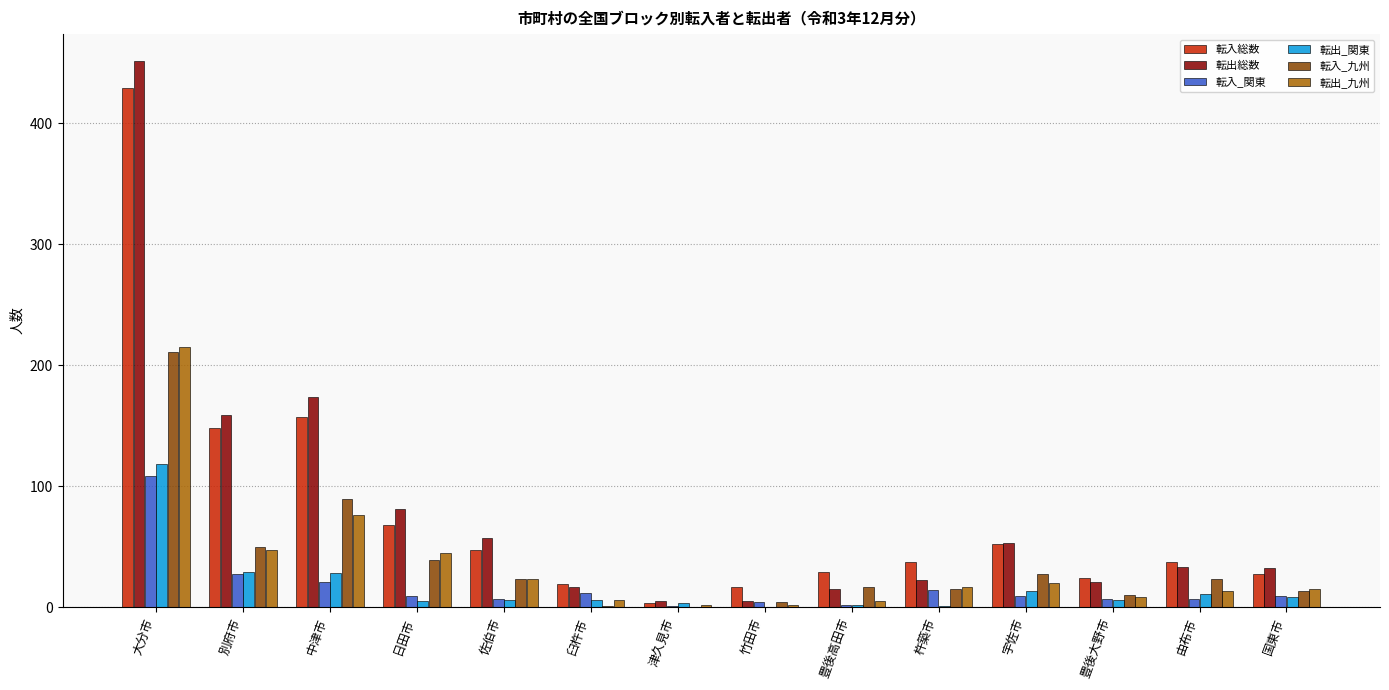

What is the sum of all 転出_関東 values?

236